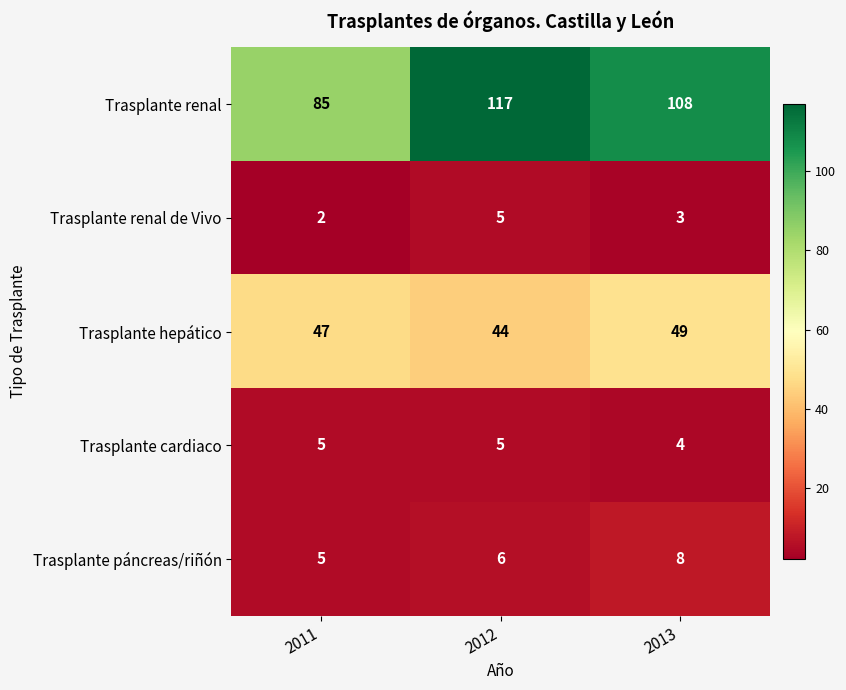

Reading right to left, what are all the values shown in this chart?

Trasplante renal: 108	117	85
Trasplante renal de Vivo: 3	5	2
Trasplante hepático: 49	44	47
Trasplante cardiaco: 4	5	5
Trasplante páncreas/riñón: 8	6	5